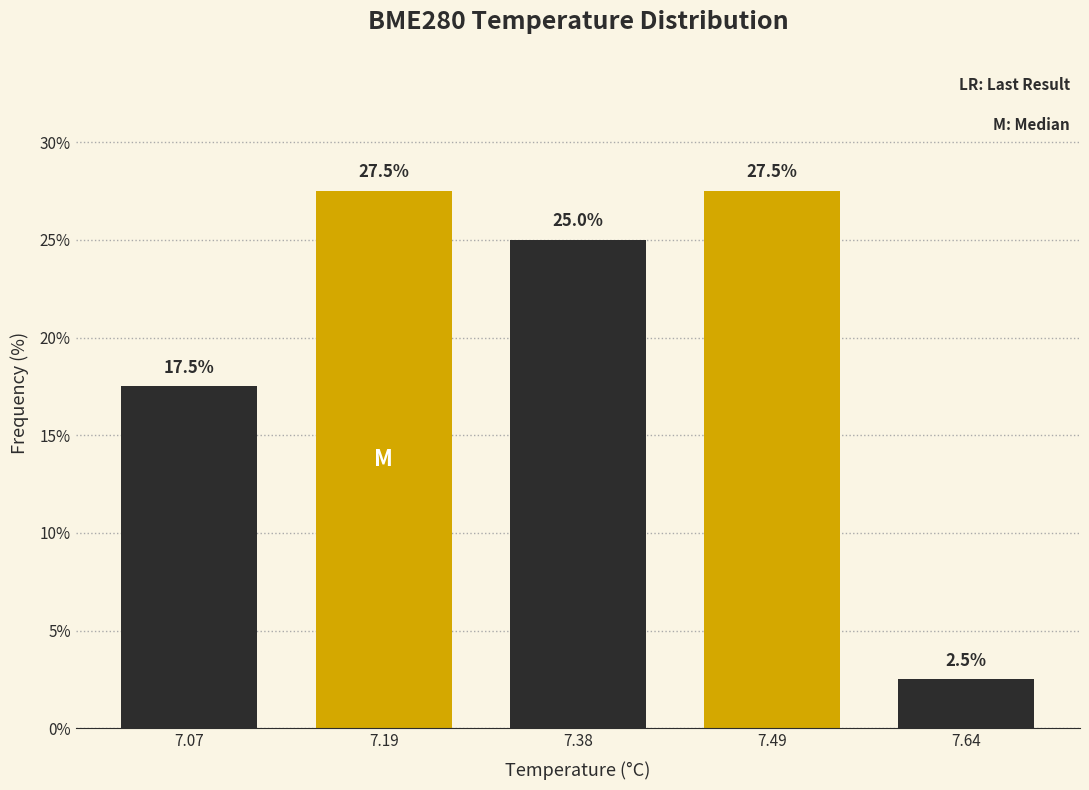

Reading left to right, what are all the values shown in this chart?

17.5	27.5	25.0	27.5	2.5